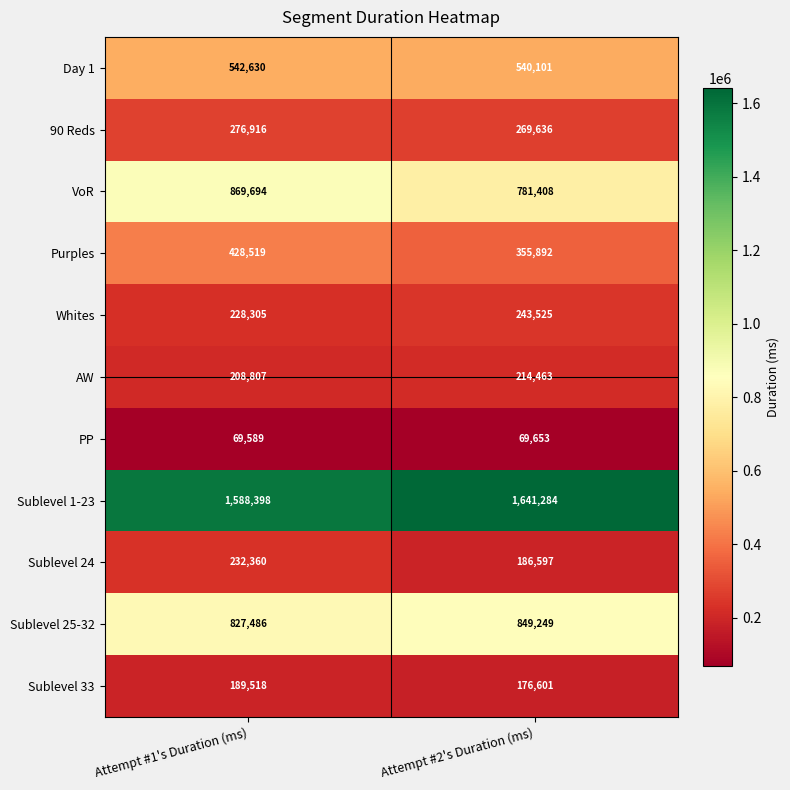

What is the approximate value of Sublevel 33 at Attempt #2's Duration (ms), to the nearest 50?

176600